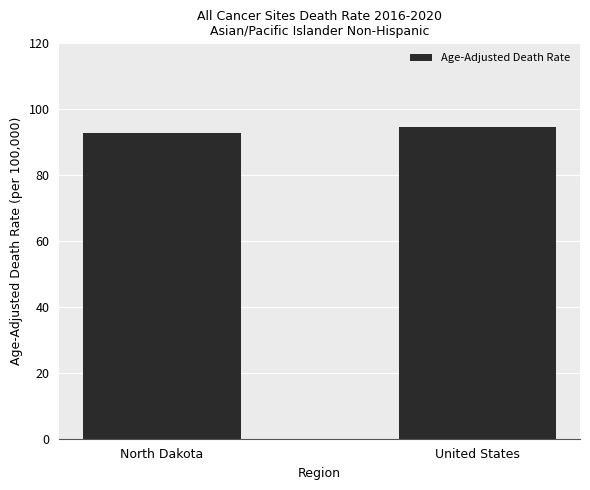

Reading left to right, what are all the values shown in this chart?

North Dakota=92.8	United States=94.5